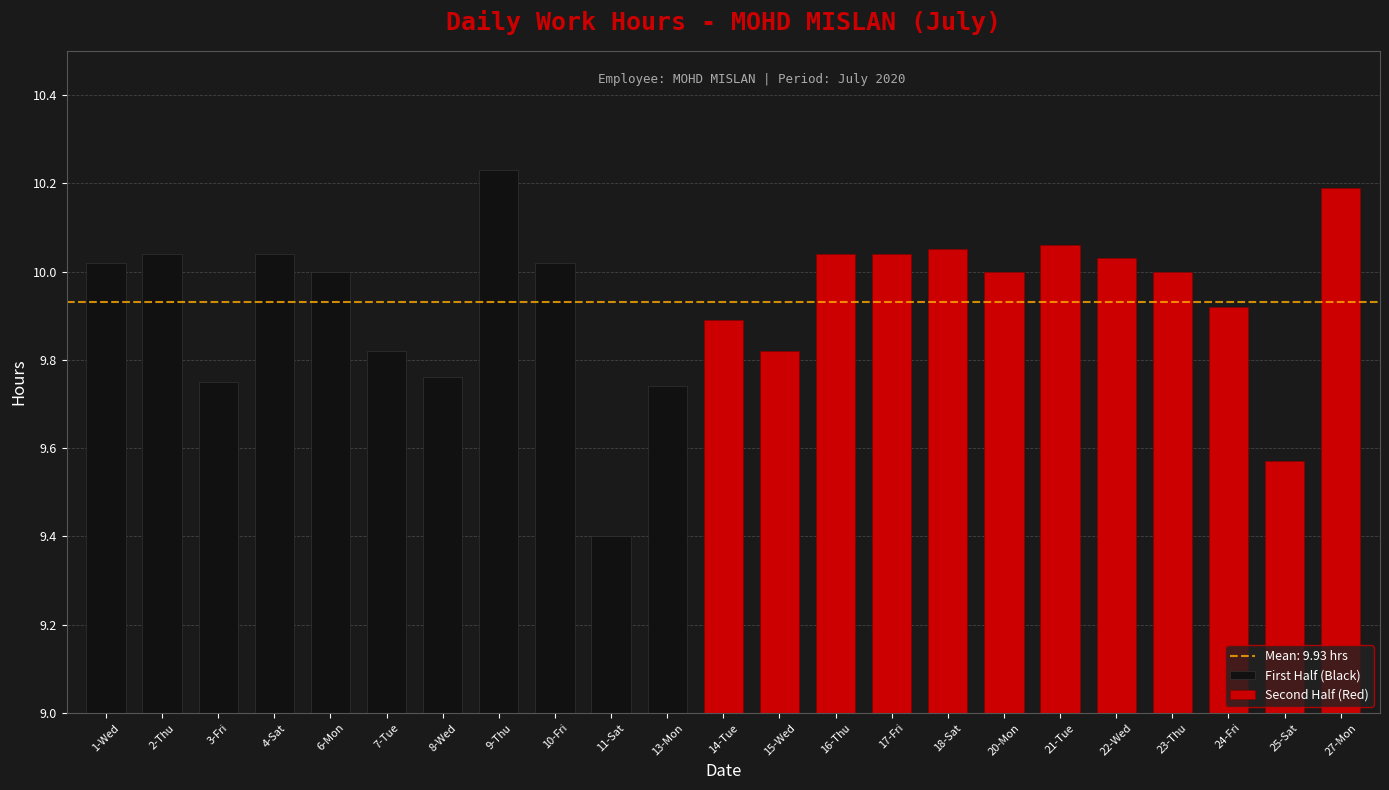

Reading right to left, list all the values displayed in this chart.

27-Mon=10.2	25-Sat=9.6	24-Fri=9.9	23-Thu=10.0	22-Wed=10.0	21-Tue=10.1	20-Mon=10.0	18-Sat=10.1	17-Fri=10.0	16-Thu=10.0	15-Wed=9.8	14-Tue=9.9	13-Mon=9.7	11-Sat=9.4	10-Fri=10.0	9-Thu=10.2	8-Wed=9.8	7-Tue=9.8	6-Mon=10.0	4-Sat=10.0	3-Fri=9.8	2-Thu=10.0	1-Wed=10.0